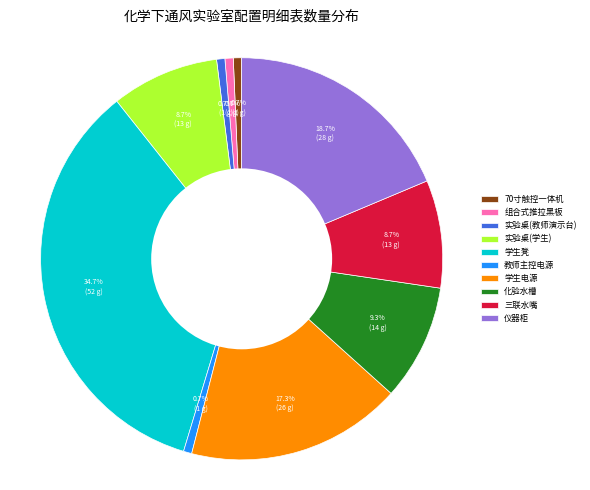

What portion of the pie excludes 实验桌(学生)?

91.3%